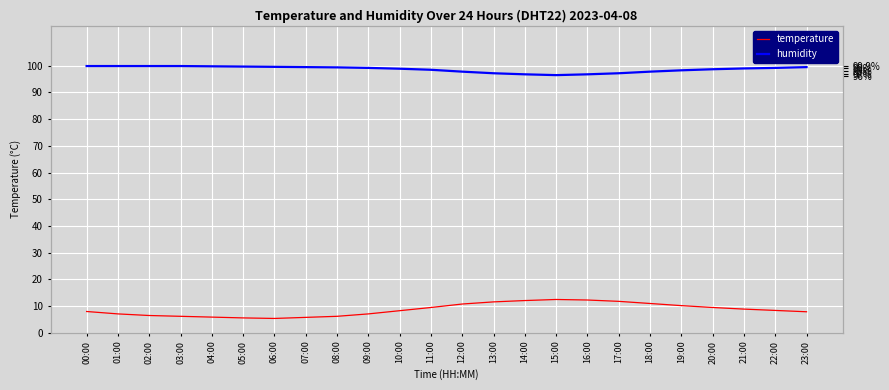

Which category has the highest value in the temperature series?

15:00